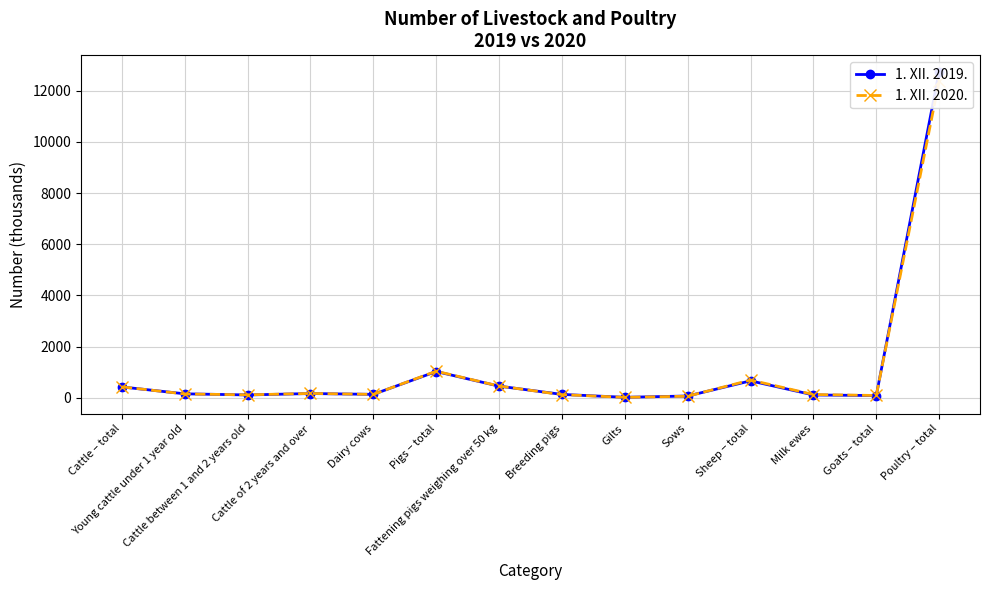

How many interior local valleys does the 1. XII. 2019. series have?

4